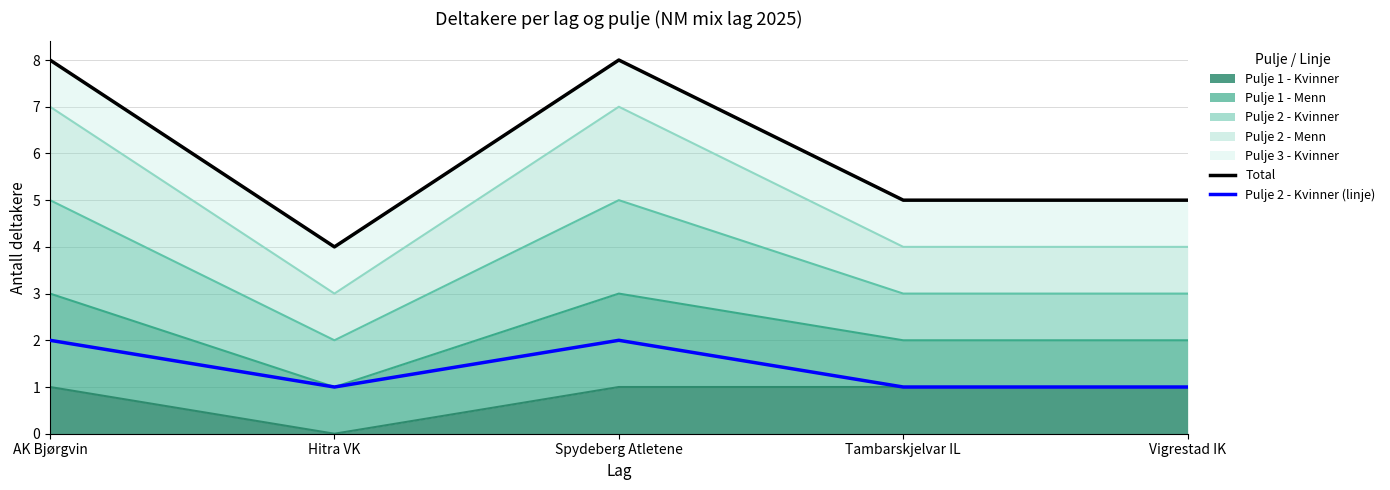

True or false: Pulje 2 - Kvinner (linje) and Total intersect in this chart.

False